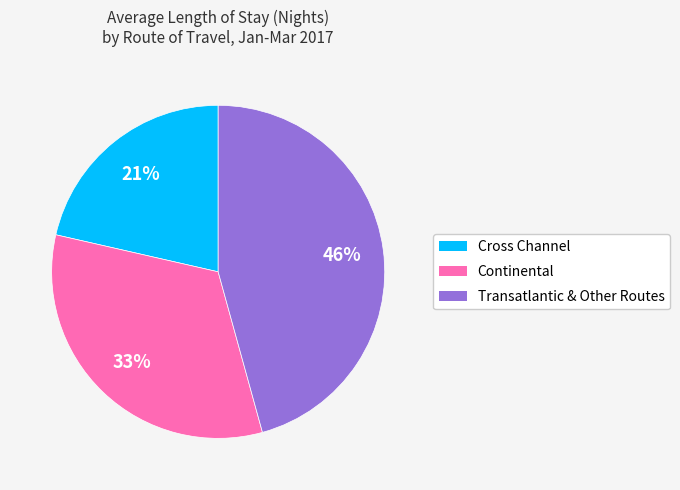

Is there a majority slice in this chart?

No